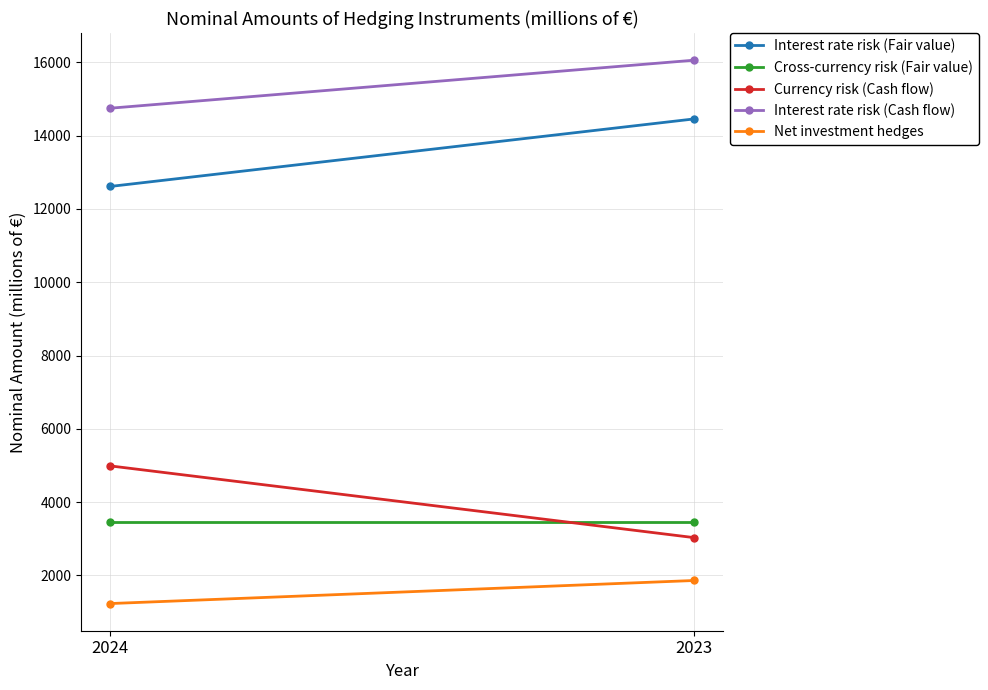

Is this an area chart (filled region under the line)?

No